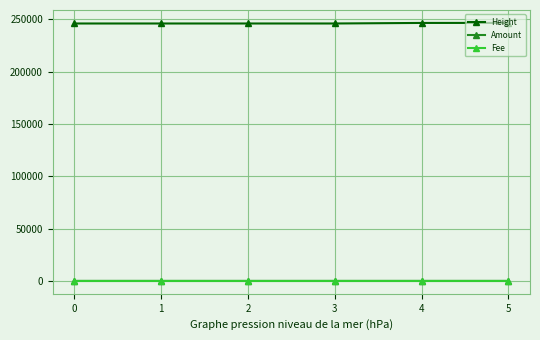

The Amount series shows 1.0 at 0. True or false?

True